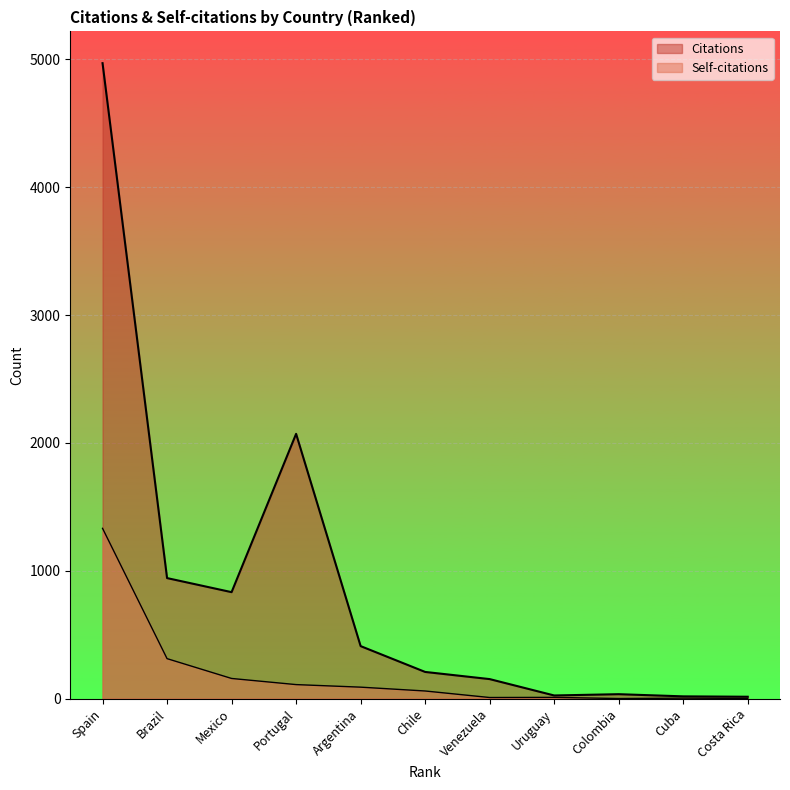

How many interior local peaks does the Citations series have?

2